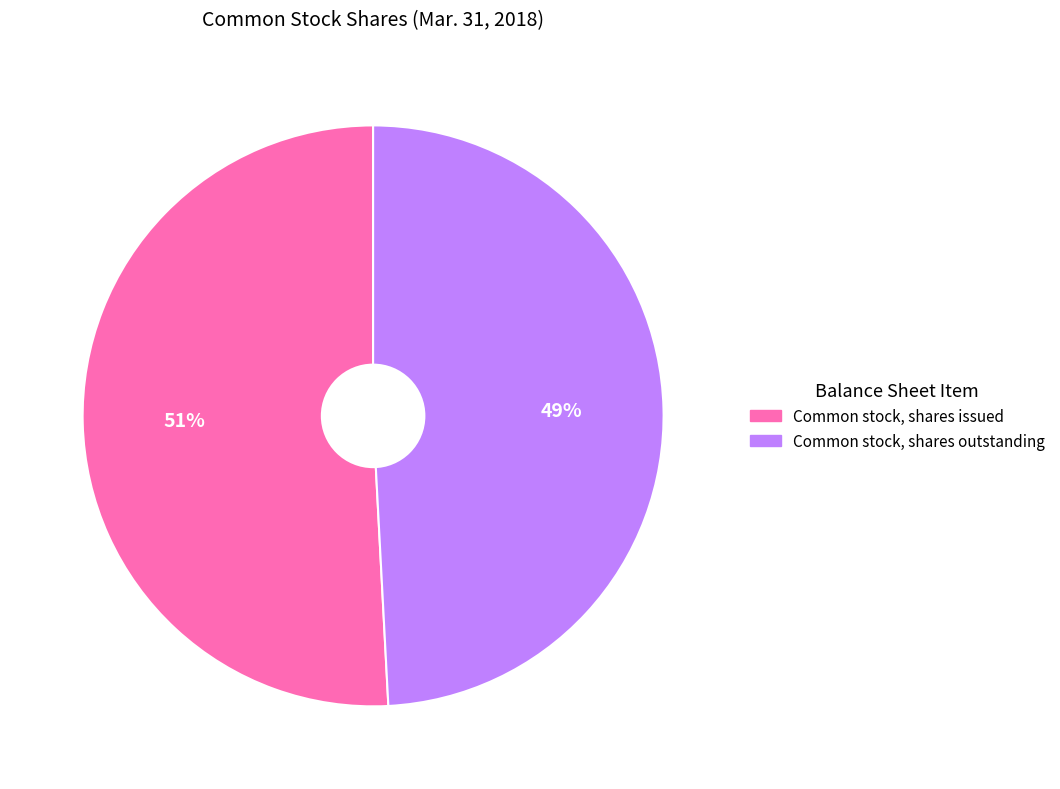

Is there a majority slice in this chart?

Yes